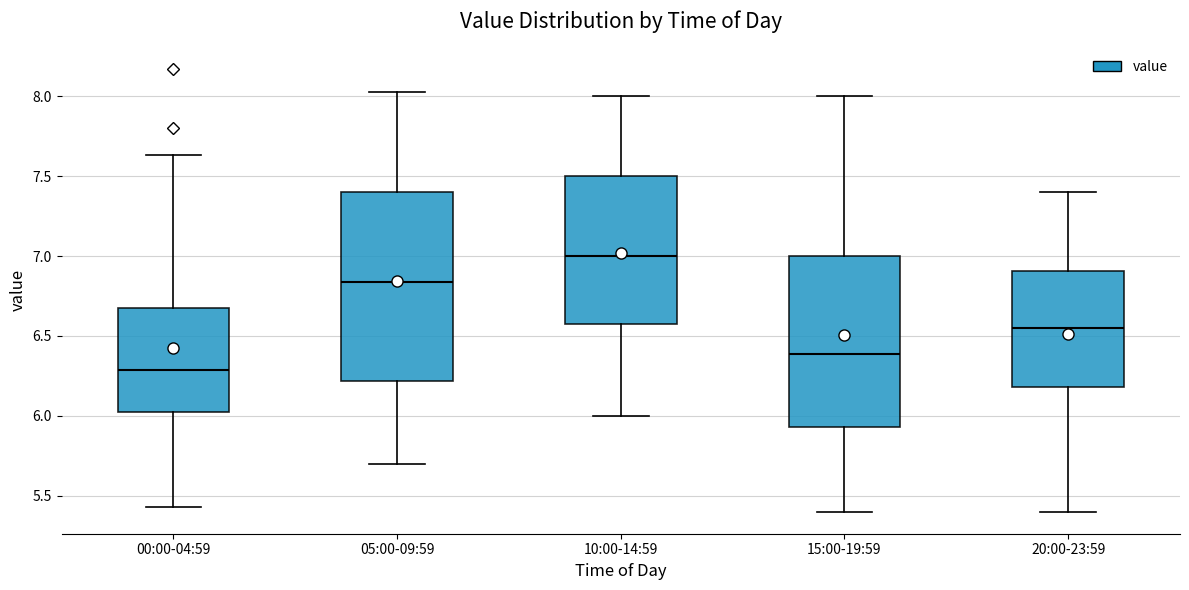

Which box has the highest median line?

10:00-14:59